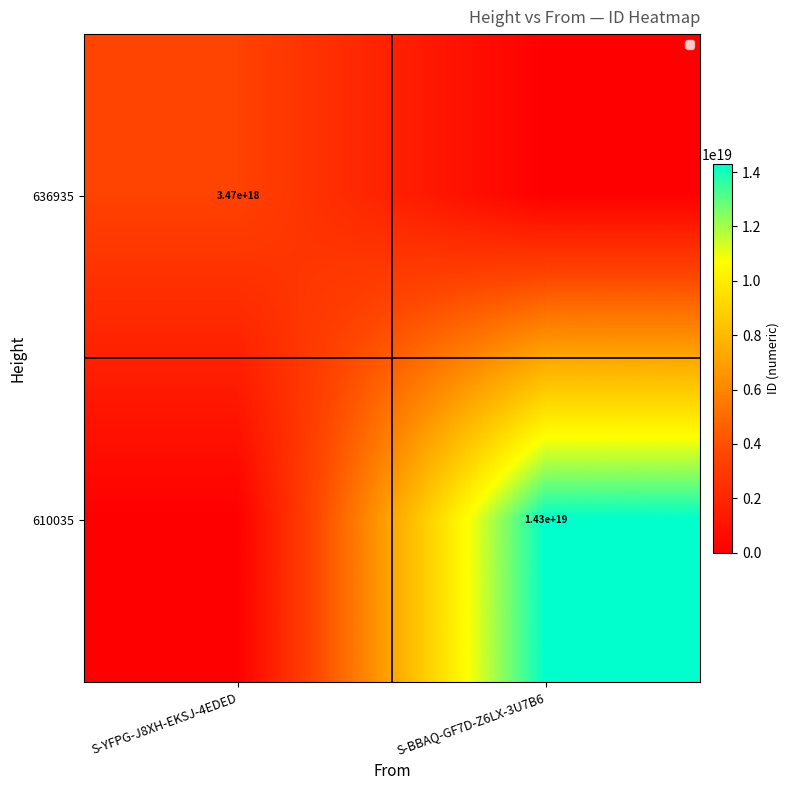

The value of 610035 at S-BBAQ-GF7D-Z6LX-3U7B6 is 21681118606439706624. True or false?

False